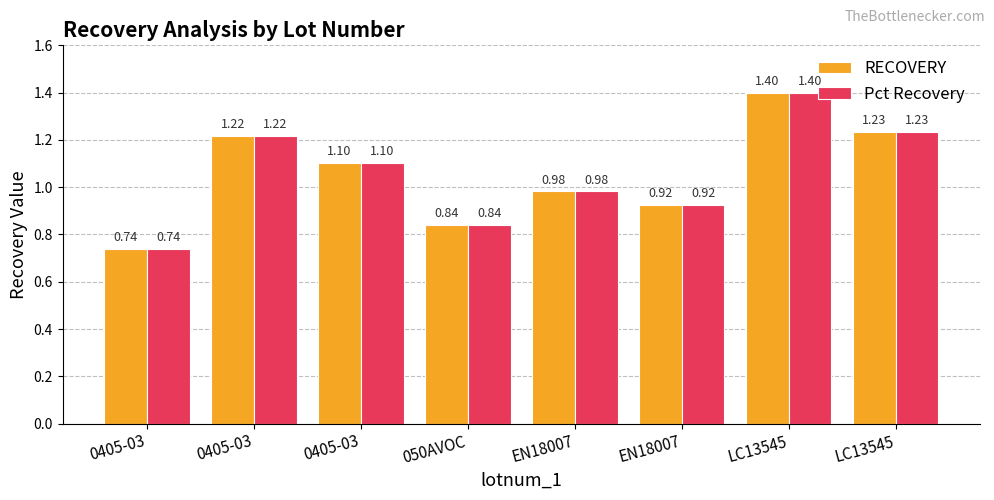

Does the chart contain any negative values?

No